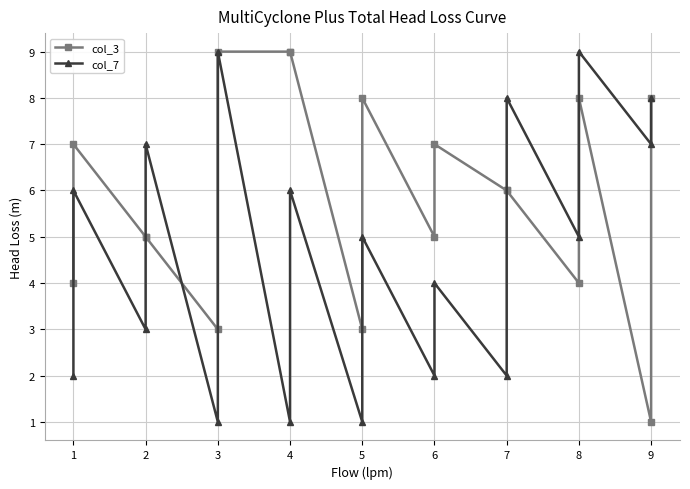

At which label does col_3 first exceed 6?

1